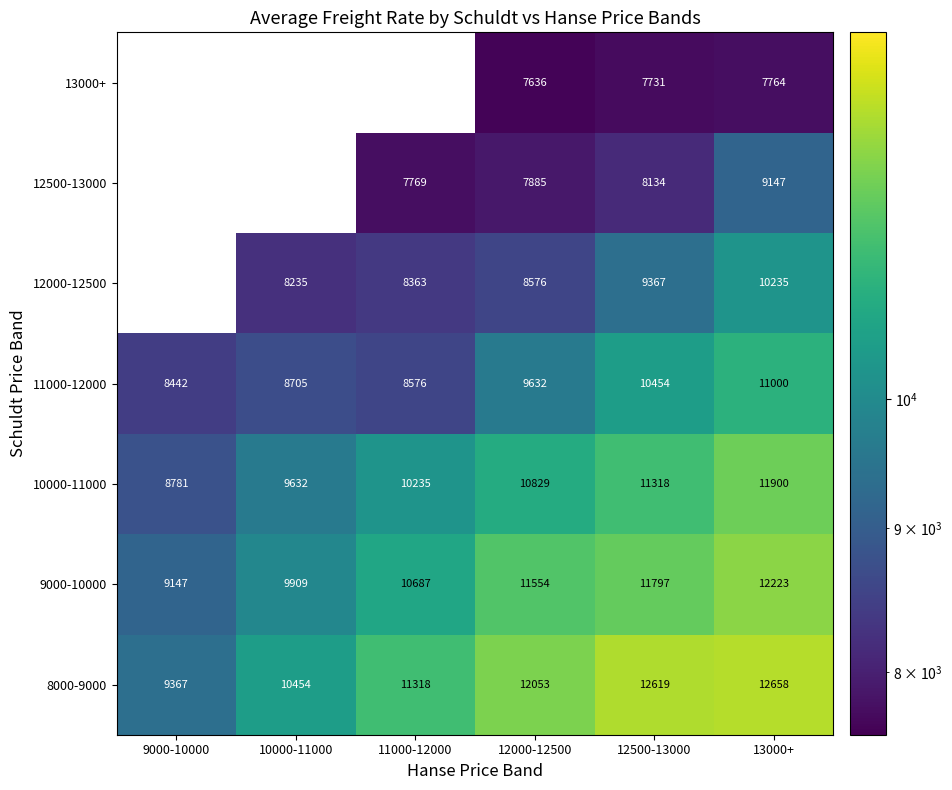

What is the difference between the maximum and minimum values in the 11000-12000 series?

2558